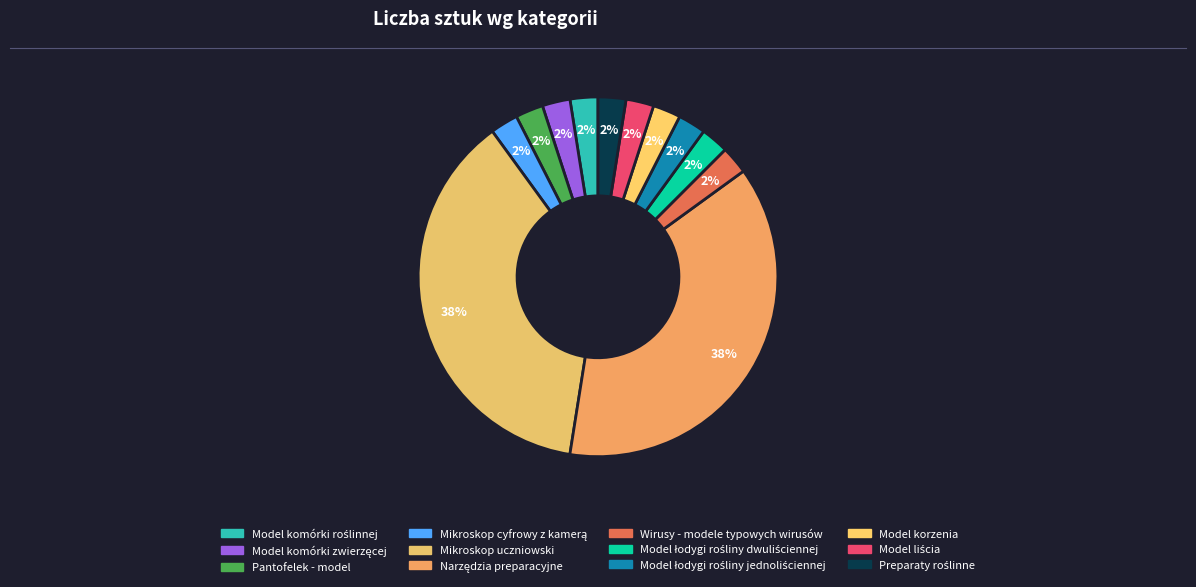

Do Preparaty roślinne and Narzędzia preparacyjne together represent more than half of the pie?

No